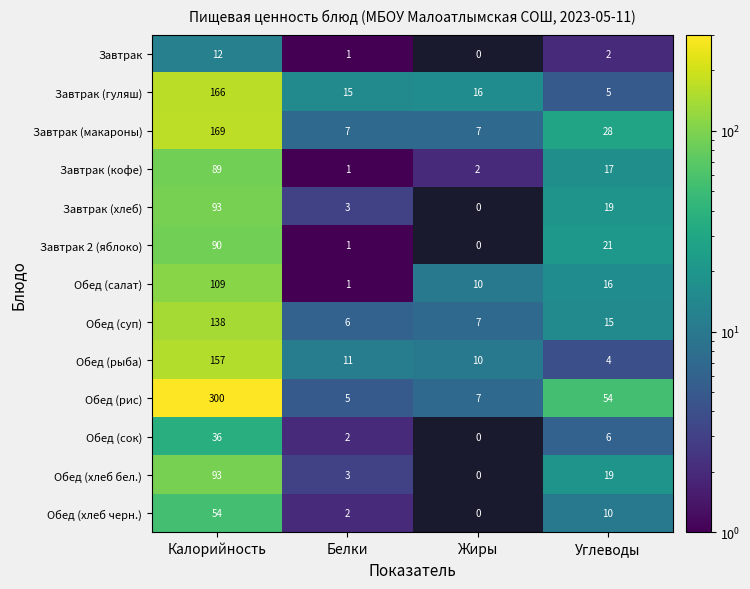

Is it true that Обед (хлеб черн.) equals 54 at Калорийность?

True